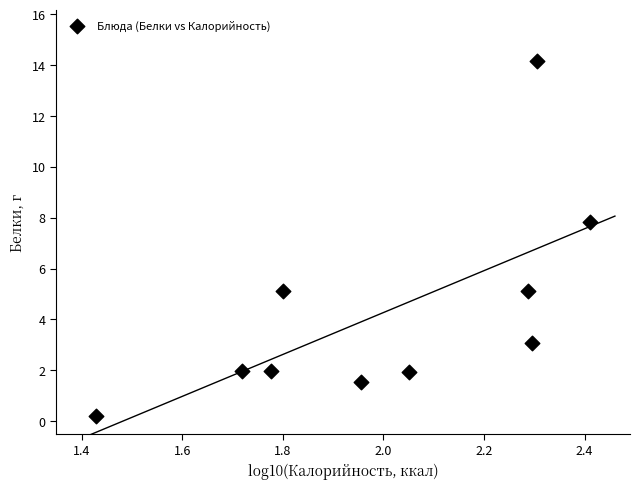

What is the average Y value?

4.3